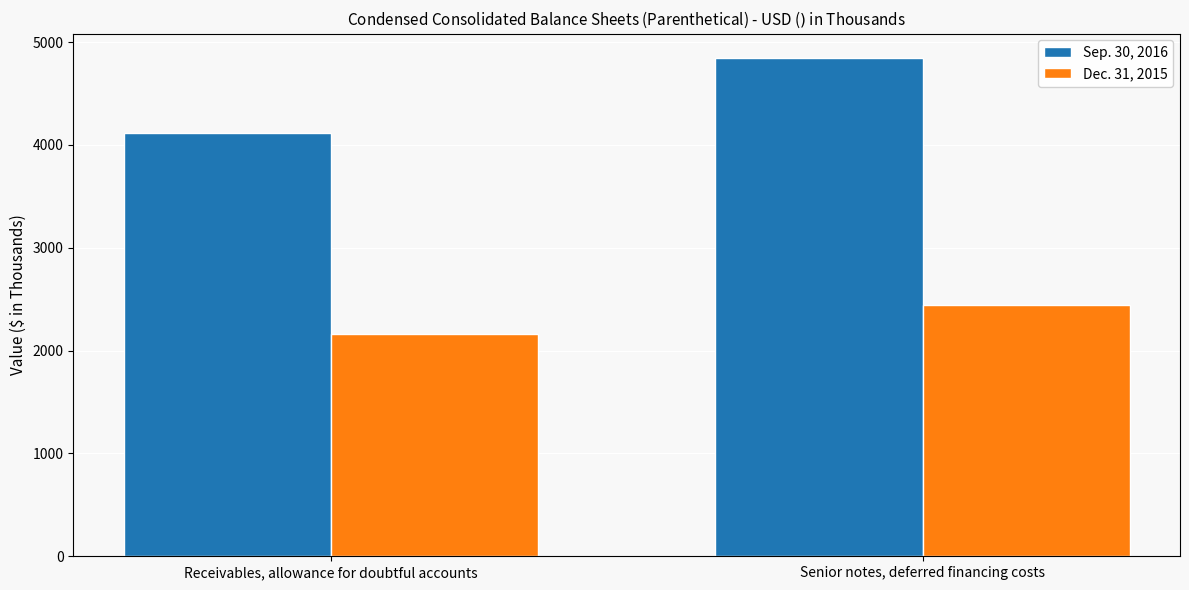

How many data points in Sep. 30, 2016 are less than 4842?

1